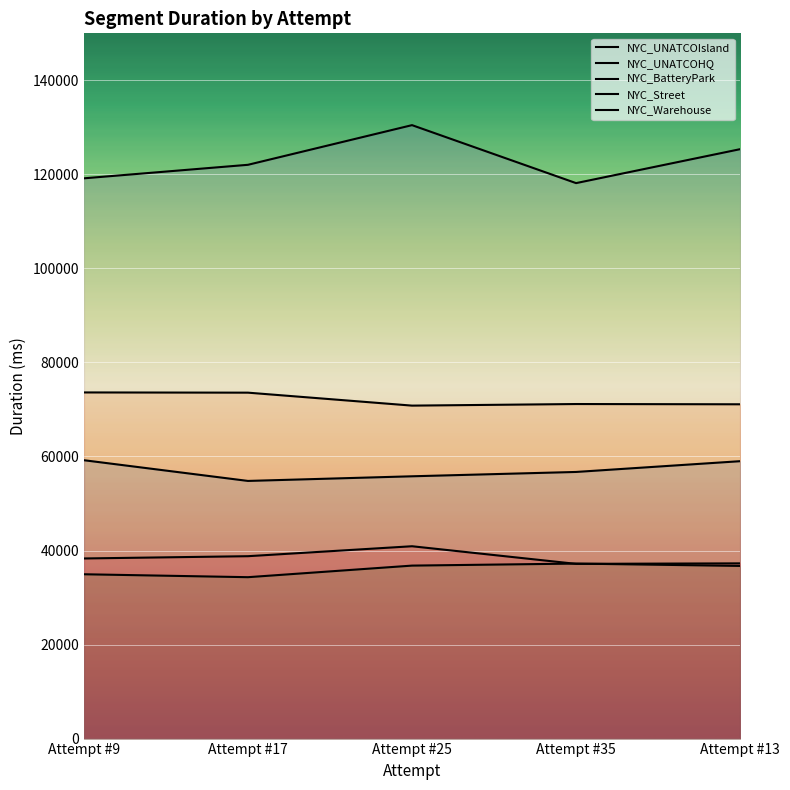

What is the label of the 4th point from the right?

Attempt #17